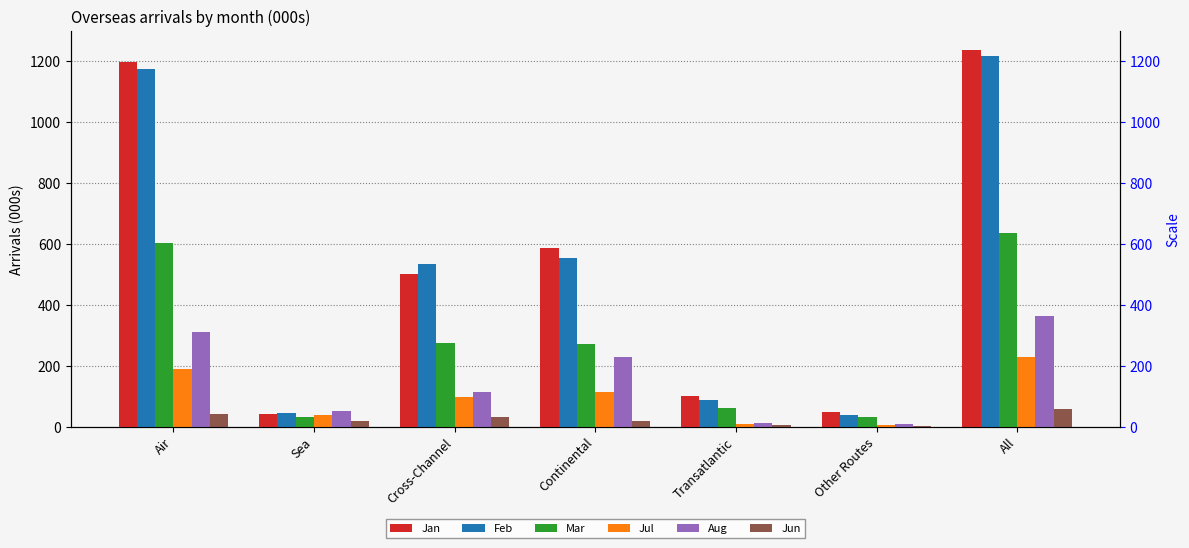

What is the value of the Mar bar at the 2nd from the left?

31.3